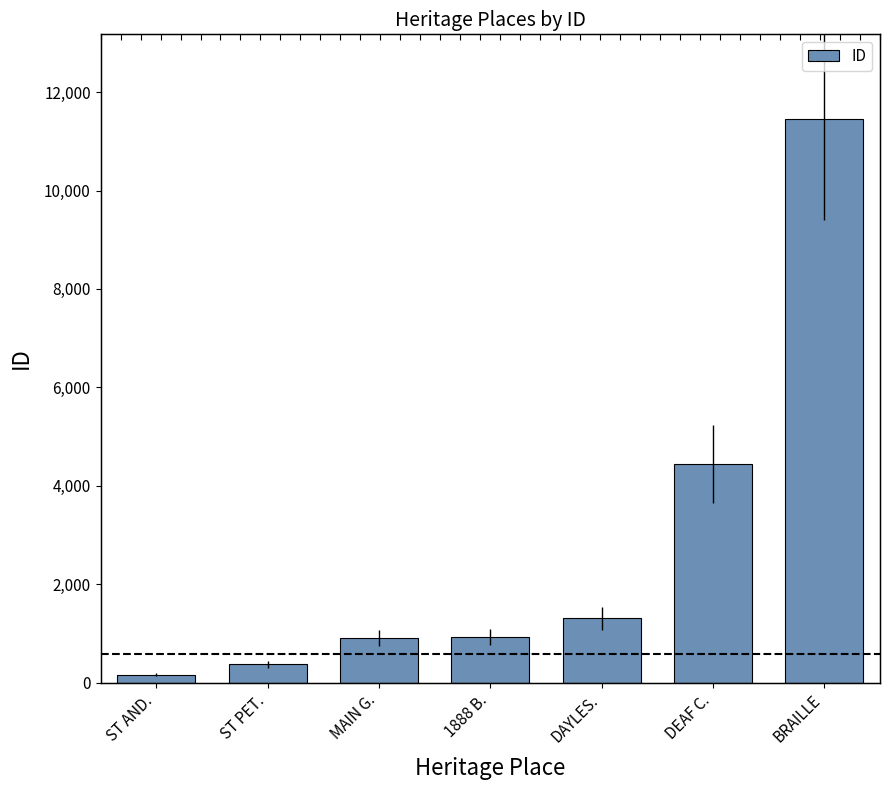

Count the number of categories in the chart.

7